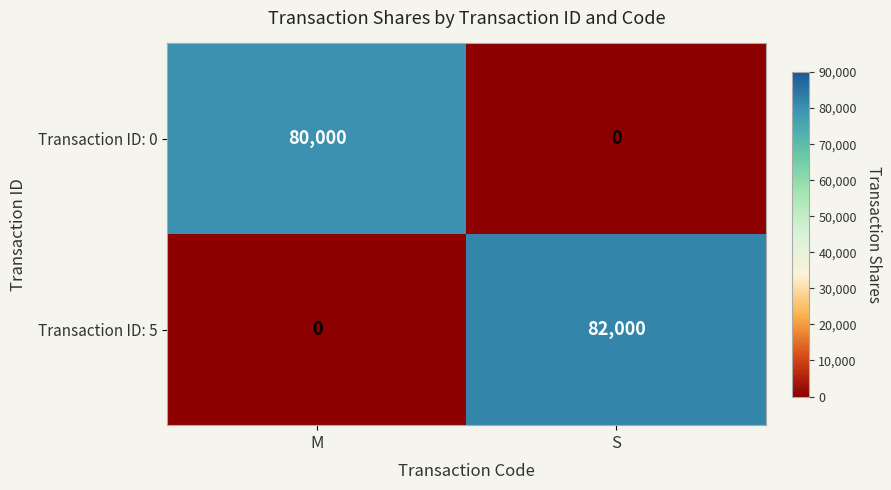

What is the difference between the maximum and minimum values in the Transaction ID: 0 series?

80000